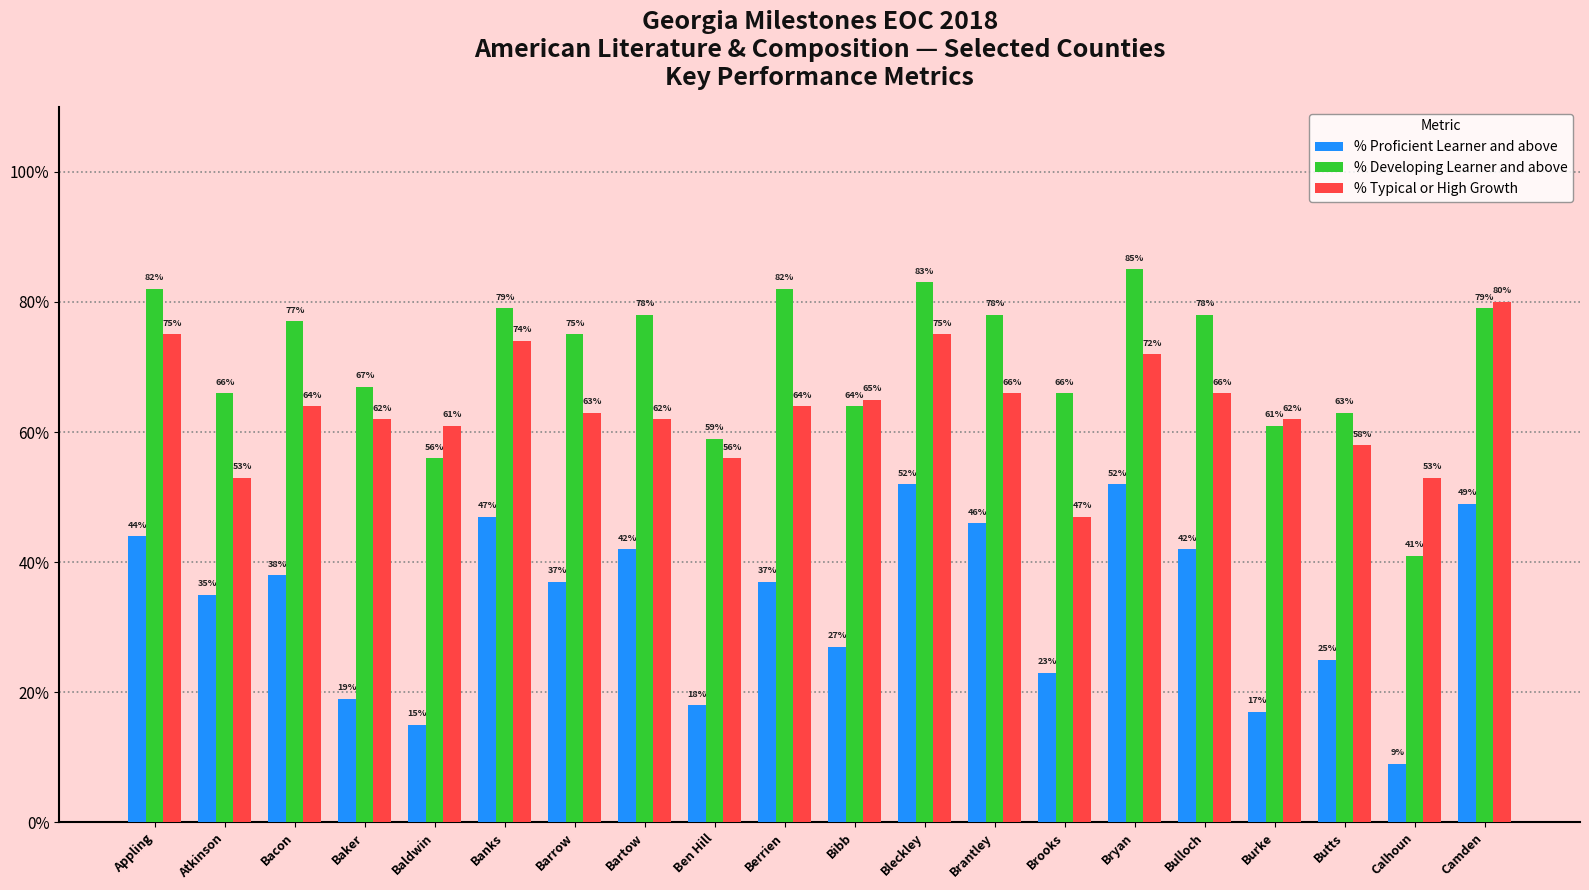

What is the difference between the % Typical or High Growth values at Baker and Brantley?

4